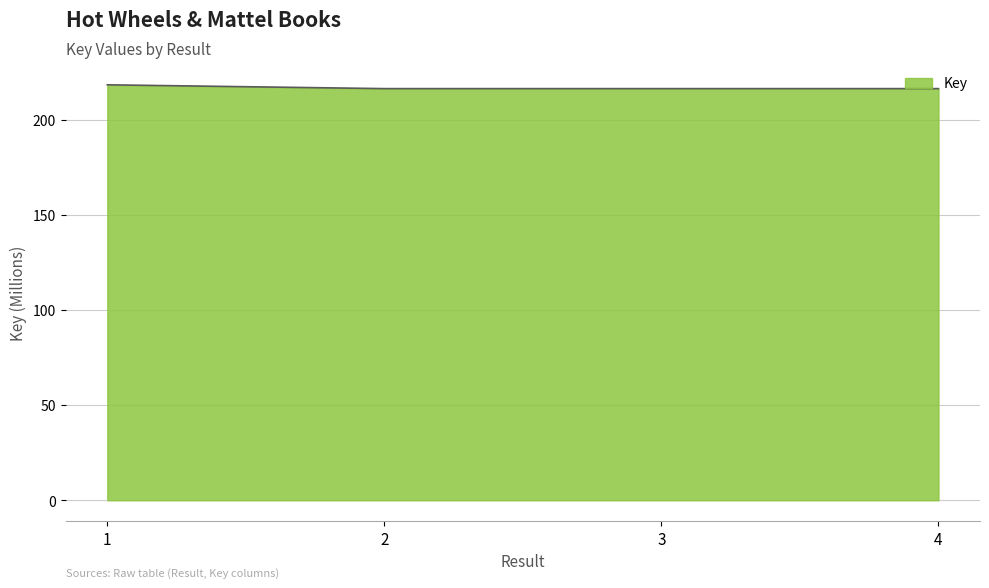

What is the sum of all values?

867.4